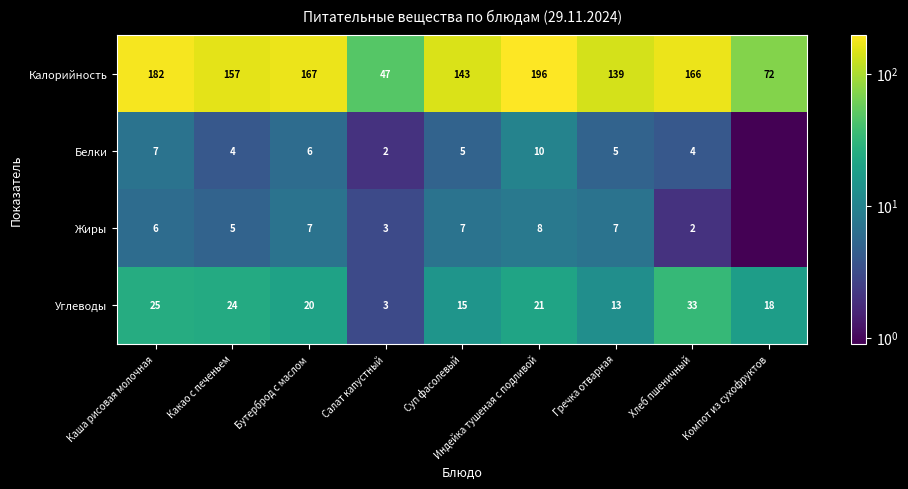

What is the total value across all series at Какао с печеньем?

190.0